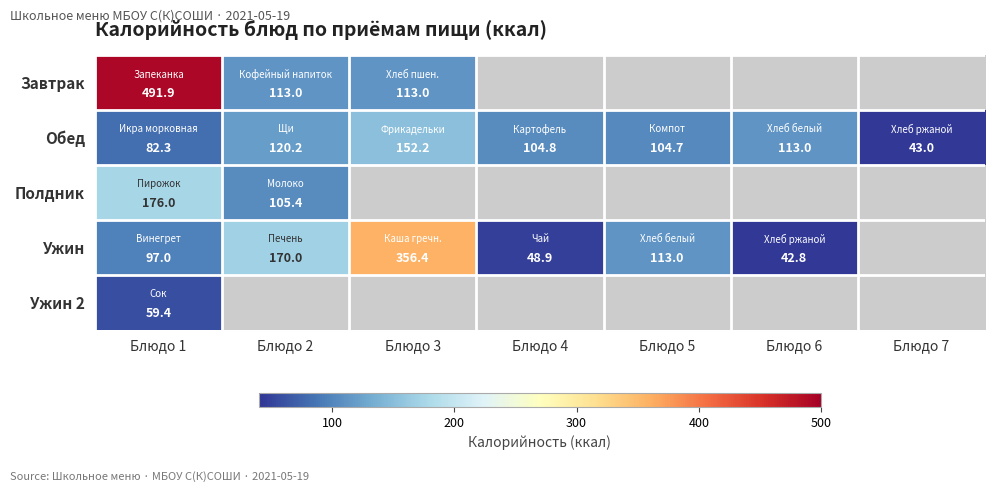

How many series are shown in this chart?

5